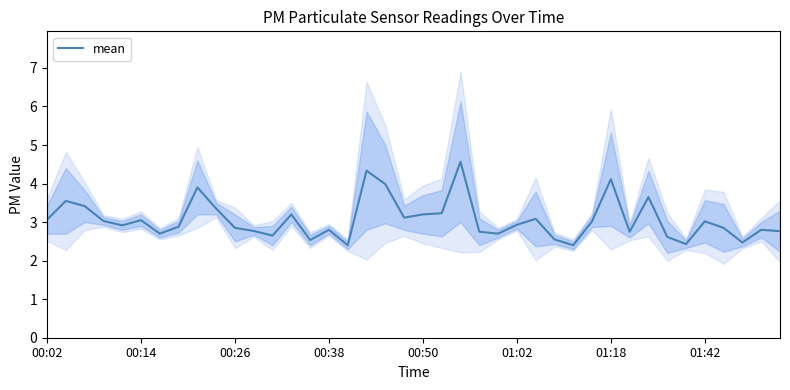

What is the difference between the maximum and second lowest values?

2.2